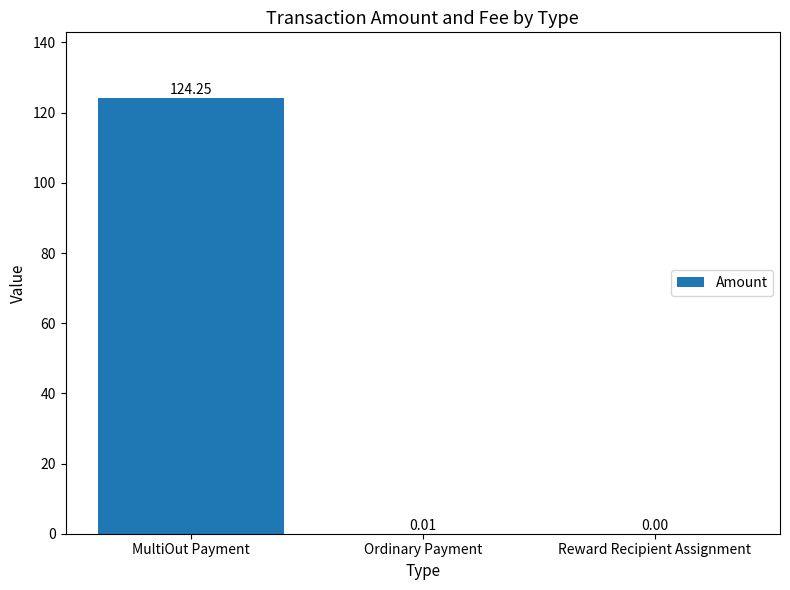

What is the change in value from MultiOut Payment to Ordinary Payment?

-124.2